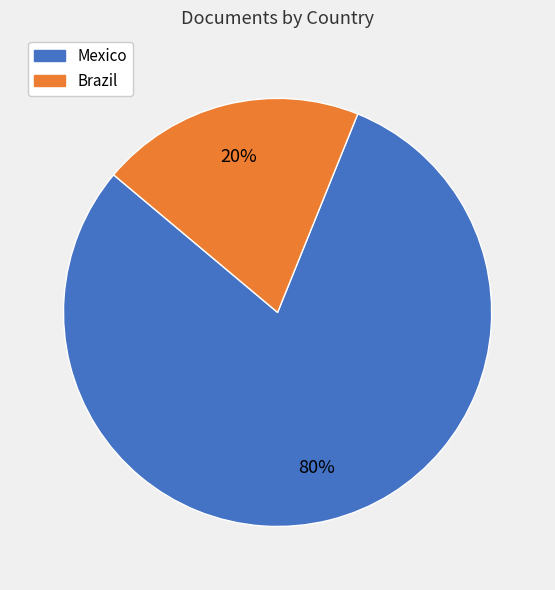

True or false: Mexico accounts for 72% of the total.

False